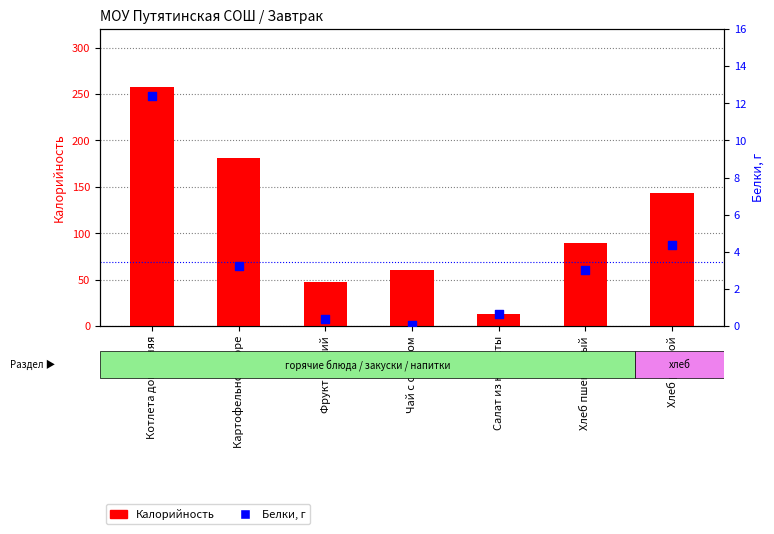

What are all the series names shown in the legend?

Калорийность, Белки, г